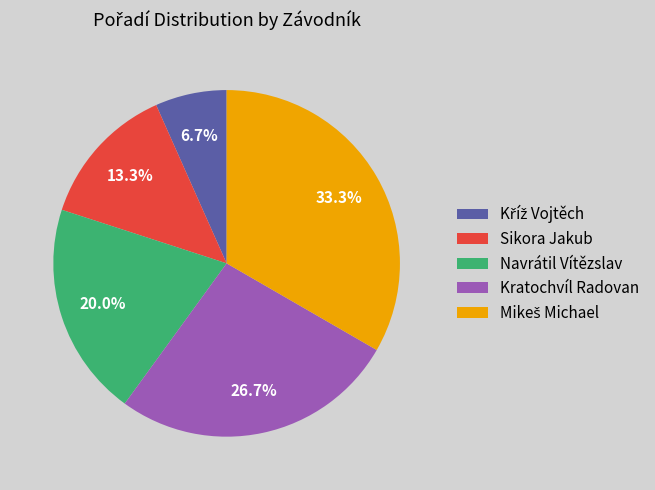

What is the total percentage of Navrátil Vítězslav and Sikora Jakub?

33.3%